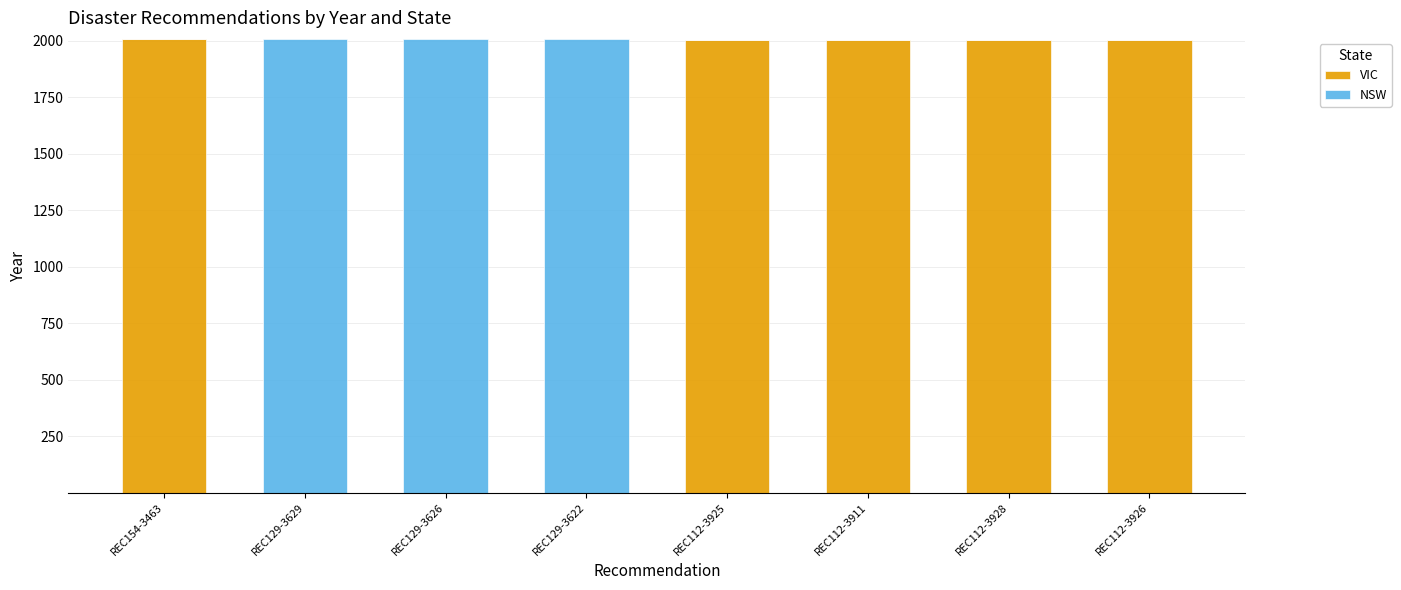

The VIC series shows 2008 at REC154-3463. True or false?

True